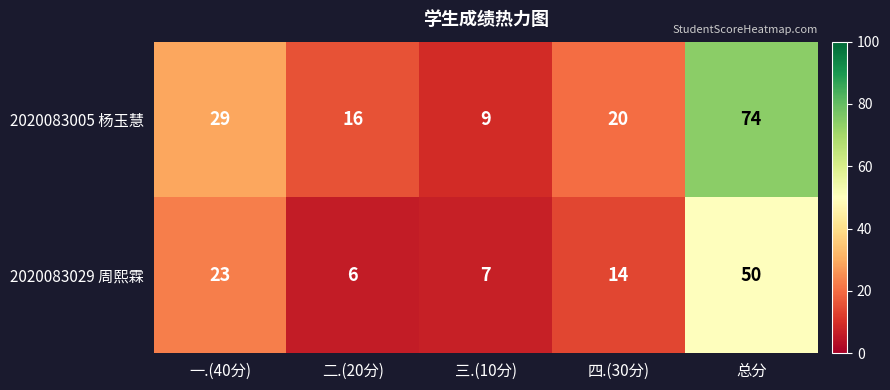

Reading left to right, list all the values displayed in this chart.

2020083005 杨玉慧: 29	16	9	20	74
2020083029 周熙霖: 23	6	7	14	50